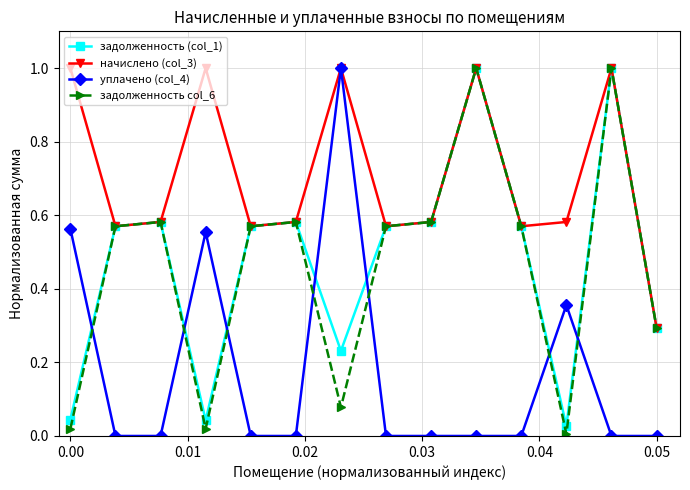

What is the difference between the maximum and minimum values in the начислено (col_3) series?

0.7